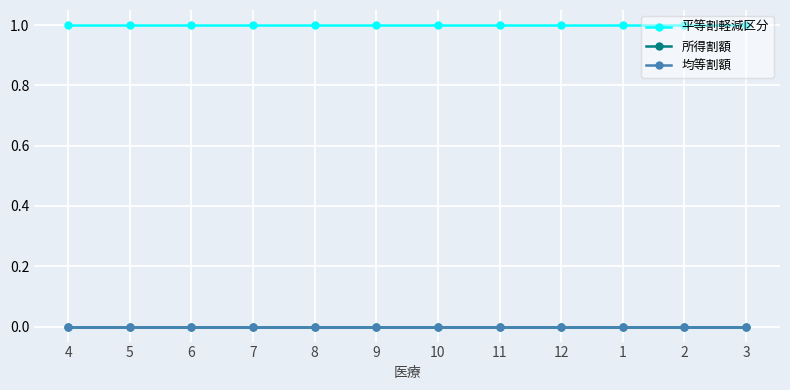

Is this an area chart (filled region under the line)?

No